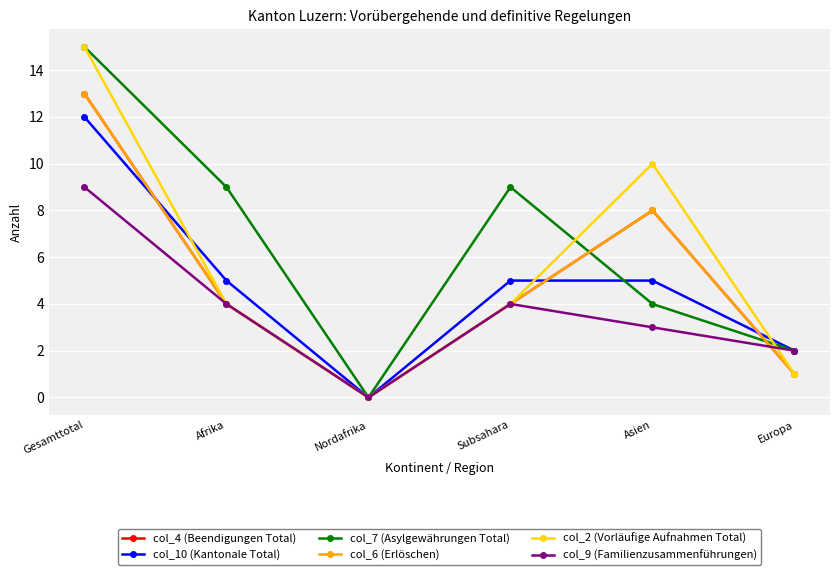

The value of col_10 (Kantonale Total) at Asien is 5. True or false?

True